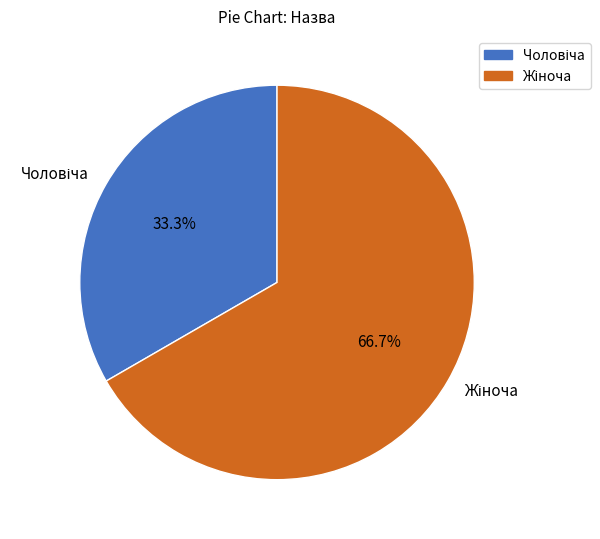

Is there any slice that represents more than half of the pie?

Yes